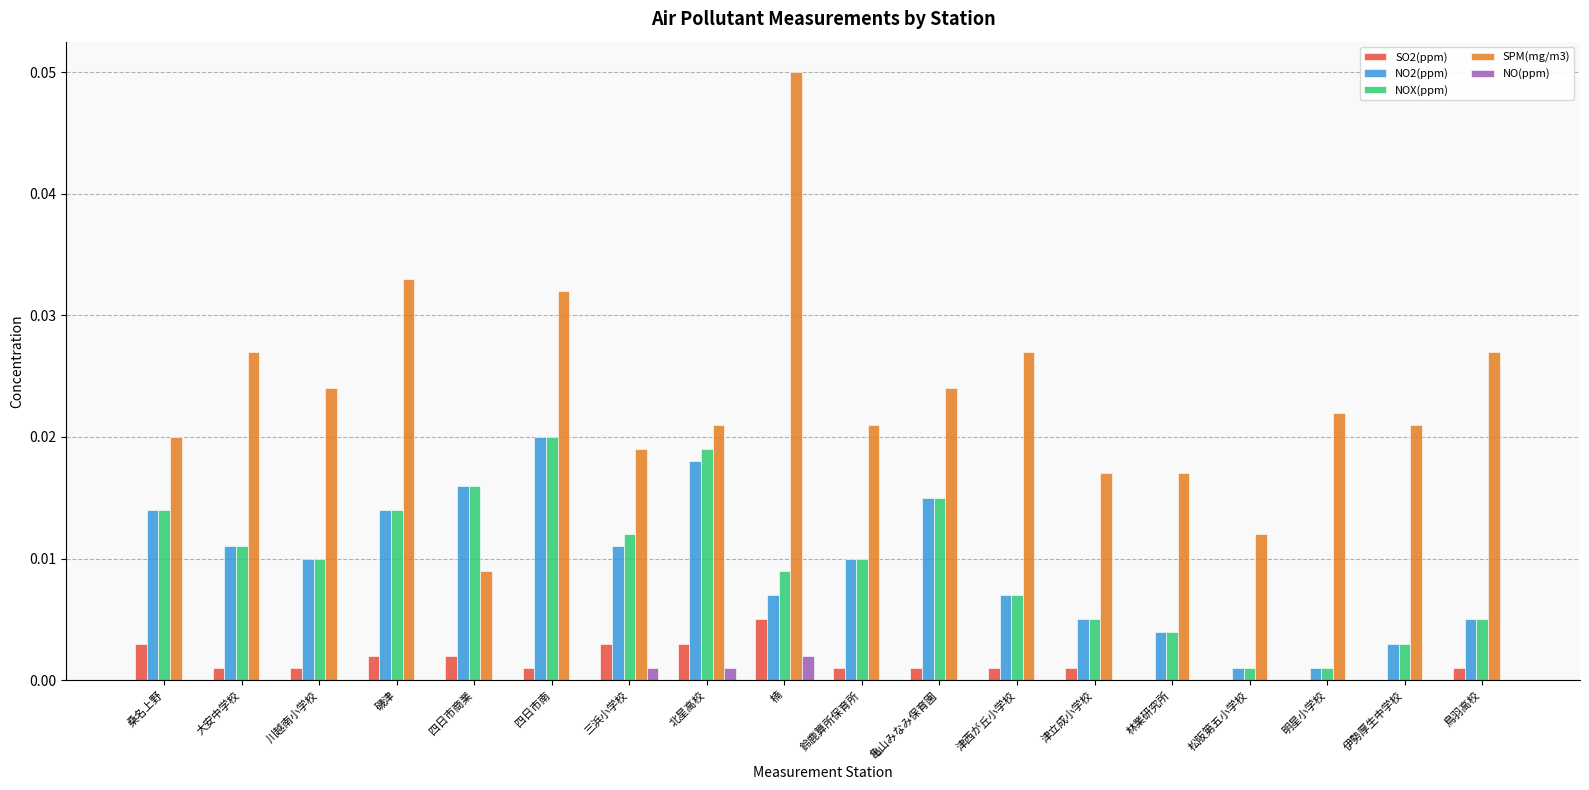

Which label corresponds to the largest value in the chart?

楠